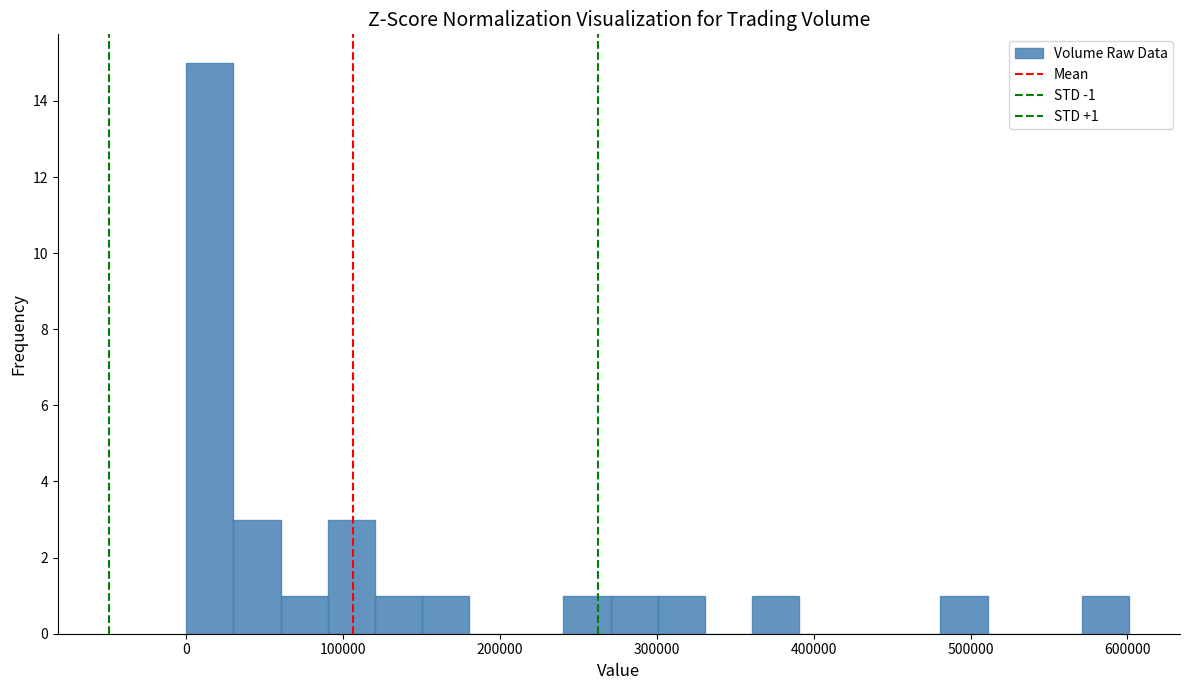

Around what value on the x-axis is the tallest bar? Give the approximate position of its centre, as read against the axis.

20000